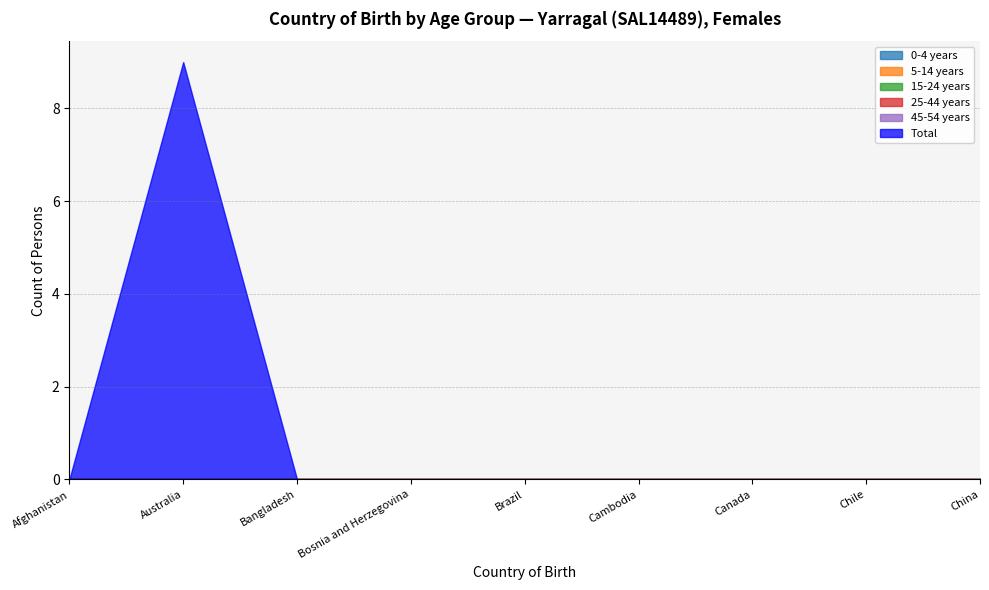

How many data points in Total are above 0?

1